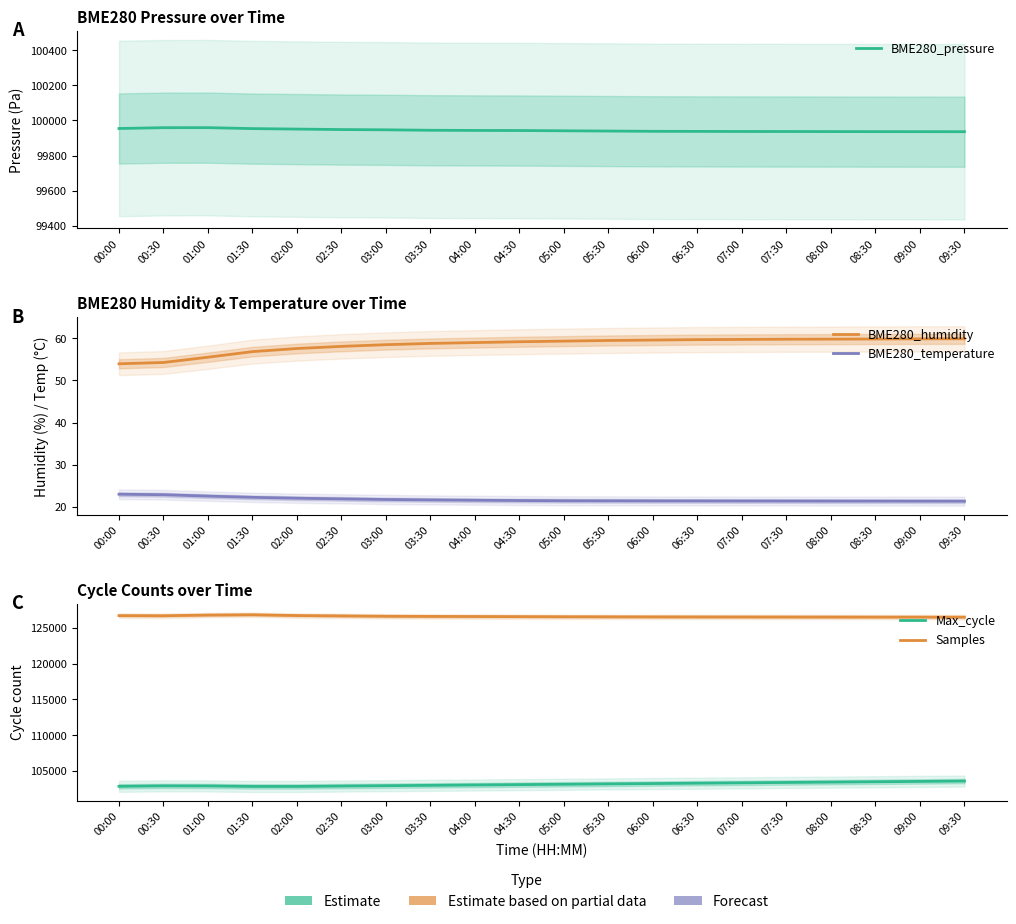

True or false: BME280_temperature has more than 0 points higher than both neighbors.

False